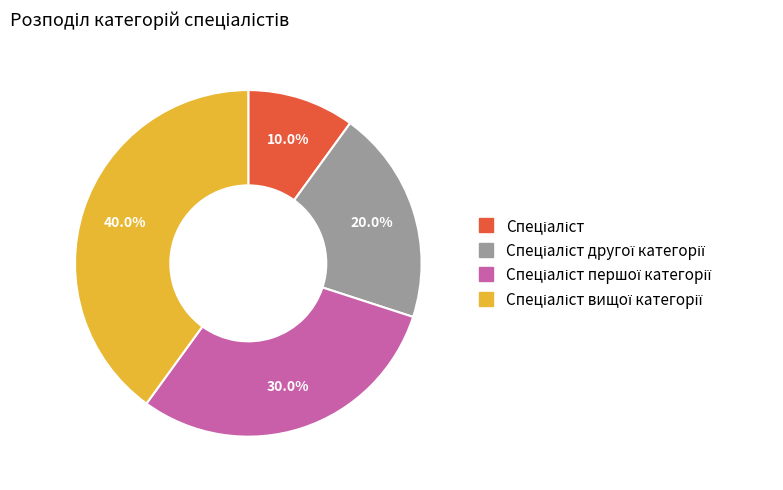

Does any single category account for the majority?

No